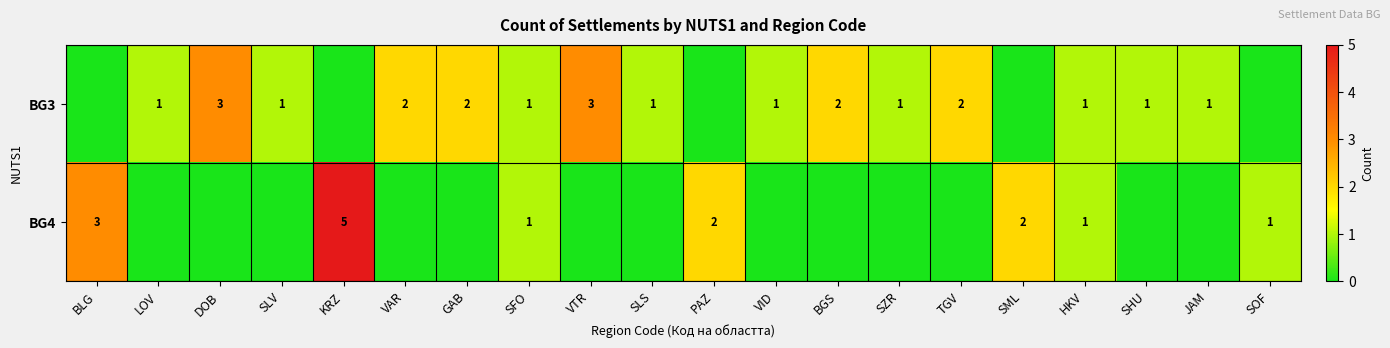

What is the sum of the BG3 values at LOV and DOB?

4